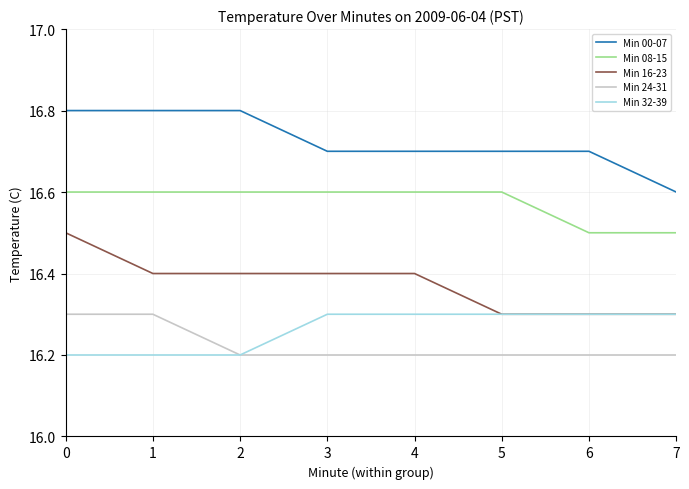

What is the total value across all series at 2?

82.2